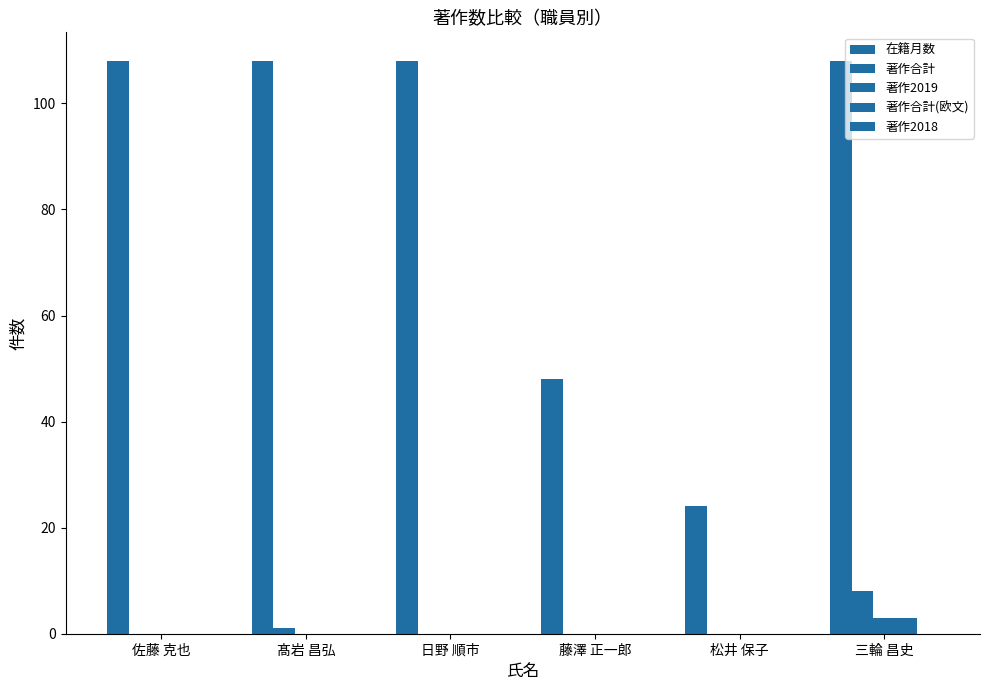

List the labels in order of 著作2019 value, smallest first.

佐藤 克也, 髙岩 昌弘, 日野 順市, 藤澤 正一郎, 松井 保子, 三輪 昌史